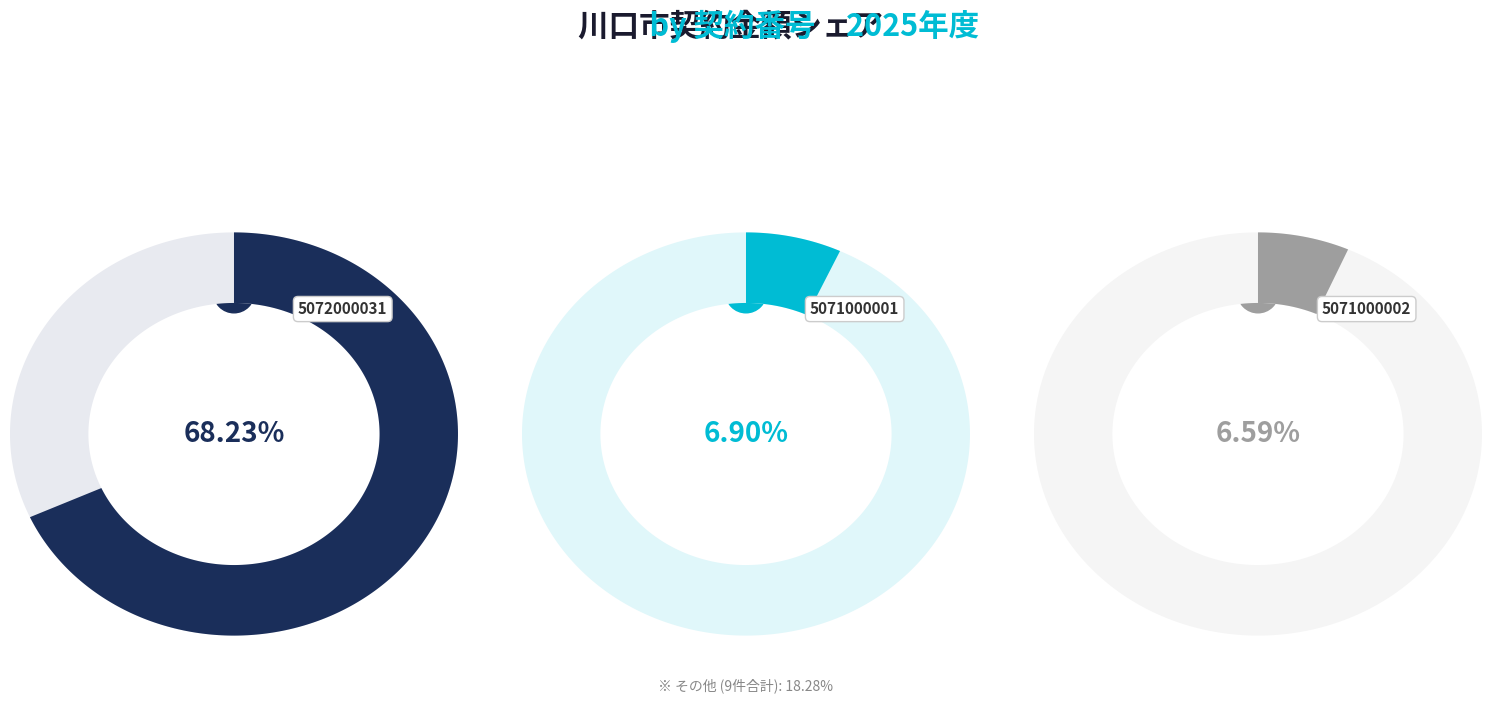

What is the largest slice in the pie chart?

5072000031